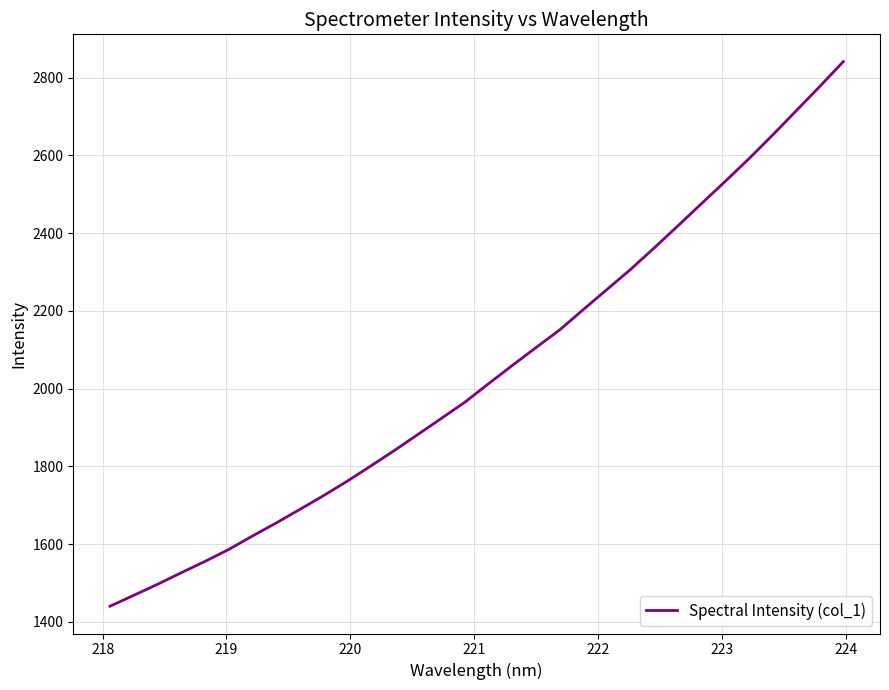

How many values exceed 2012?

16